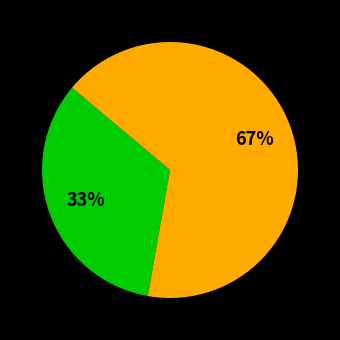

Is there any slice that represents more than half of the pie?

Yes